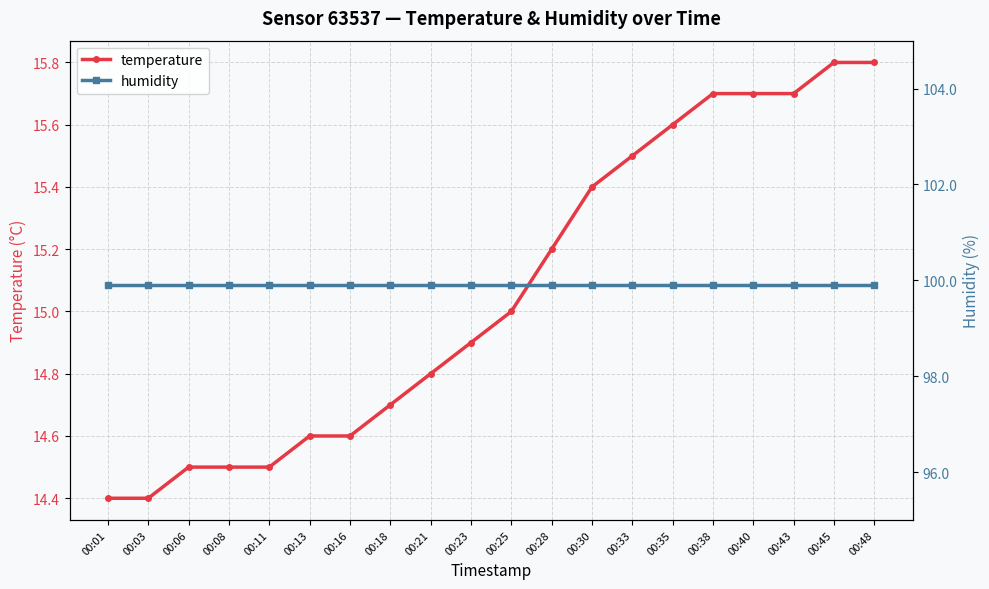

The value of temperature at 00:30 is 15.4. True or false?

True